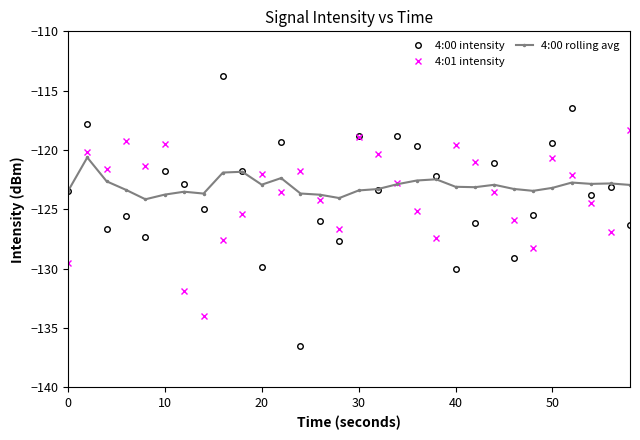

List the series in order of their peak value, highest first.

4:00 intensity, 4:01 intensity, 4:00 rolling avg